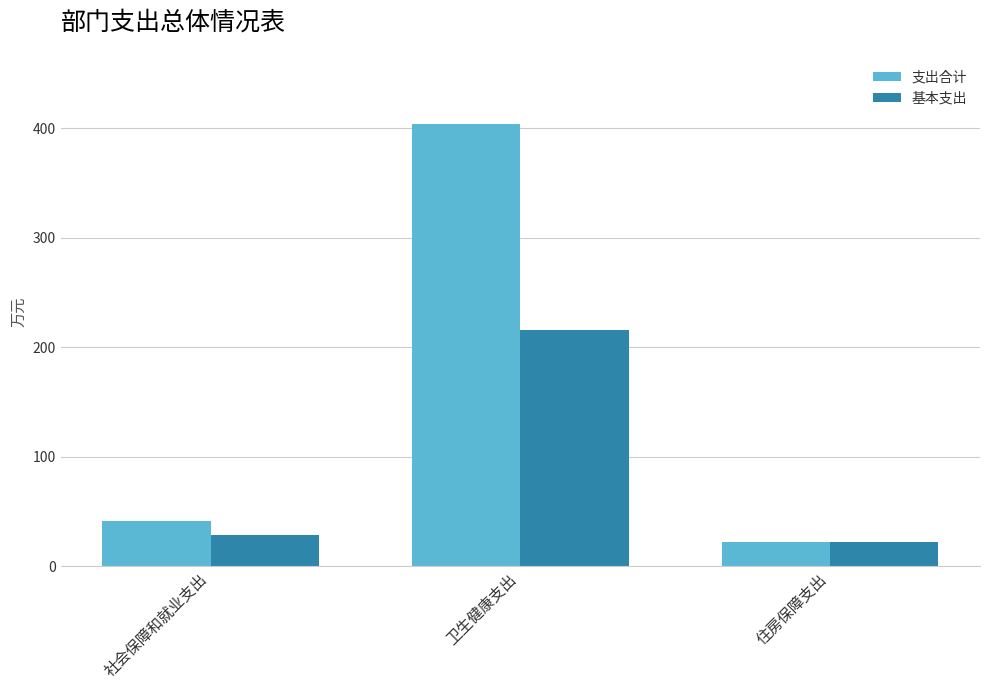

At which category is the sum across all series the highest?

卫生健康支出